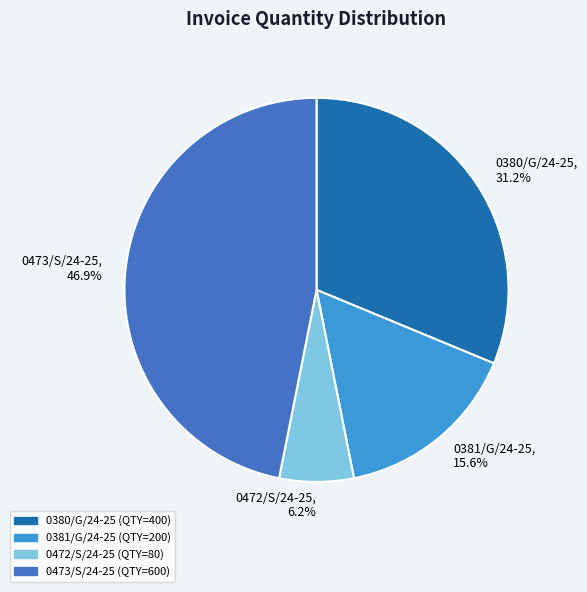

Is it true that 0473/S/24-25 is 47% of the pie?

True